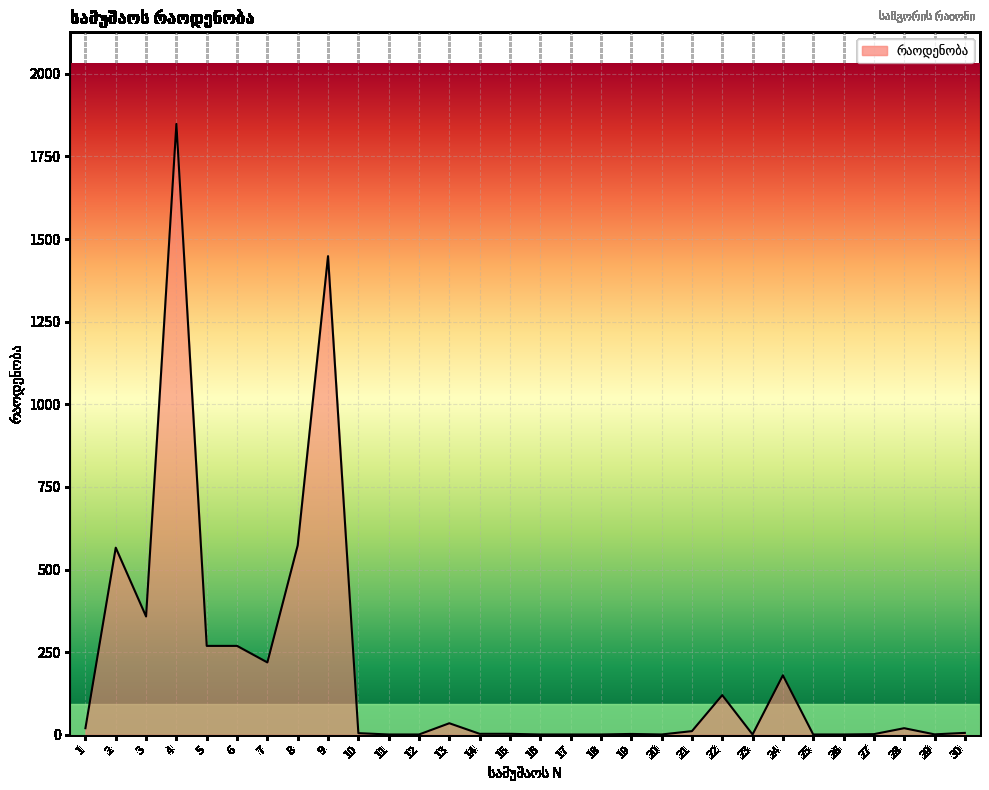

What is the maximum value shown in the chart?

1848.2